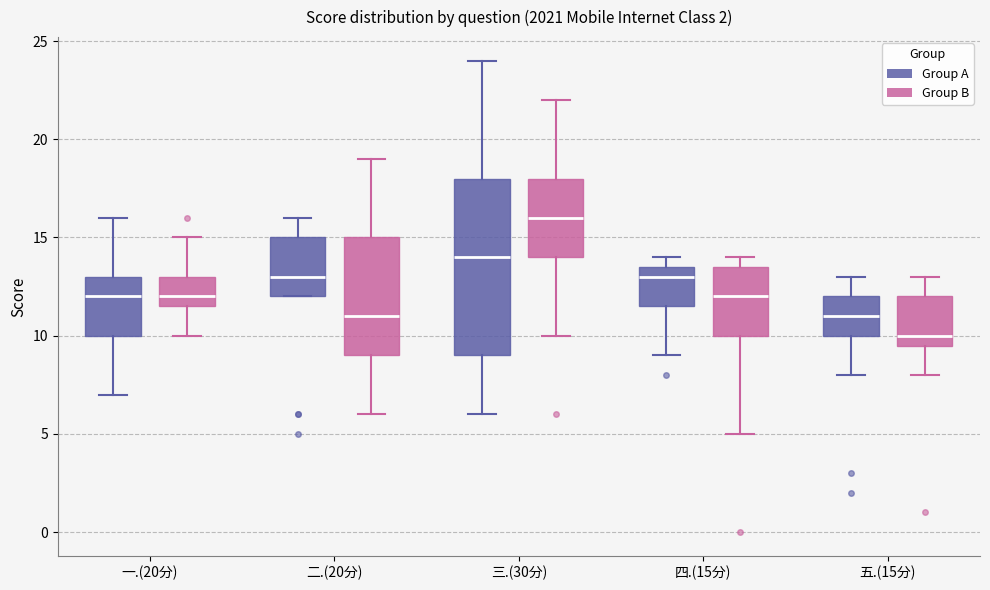

Reading left to right, read every box against the y-axis: the position of its median line, the range the box covers, and the ends of its whiskers. The values are not printed on the chart, so give them approximately, as read against the axis.

一.(20分) (Group A): median 12.0, box 10.0 to 13.0, whiskers 7.0 to 16.0
一.(20分) (Group B): median 12.0, box 11.5 to 13.0, whiskers 10.0 to 15.0
二.(20分) (Group A): median 13.0, box 12.0 to 15.0, whiskers 12.0 to 16.0
二.(20分) (Group B): median 11.0, box 9.0 to 15.0, whiskers 6.0 to 19.0
三.(30分) (Group A): median 14.0, box 9.0 to 18.0, whiskers 6.0 to 24.0
三.(30分) (Group B): median 16.0, box 14.0 to 18.0, whiskers 10.0 to 22.0
四.(15分) (Group A): median 13.0, box 11.5 to 13.5, whiskers 9.0 to 14.0
四.(15分) (Group B): median 12.0, box 10.0 to 13.5, whiskers 5.0 to 14.0
五.(15分) (Group A): median 11.0, box 10.0 to 12.0, whiskers 8.0 to 13.0
五.(15分) (Group B): median 10.0, box 9.5 to 12.0, whiskers 8.0 to 13.0